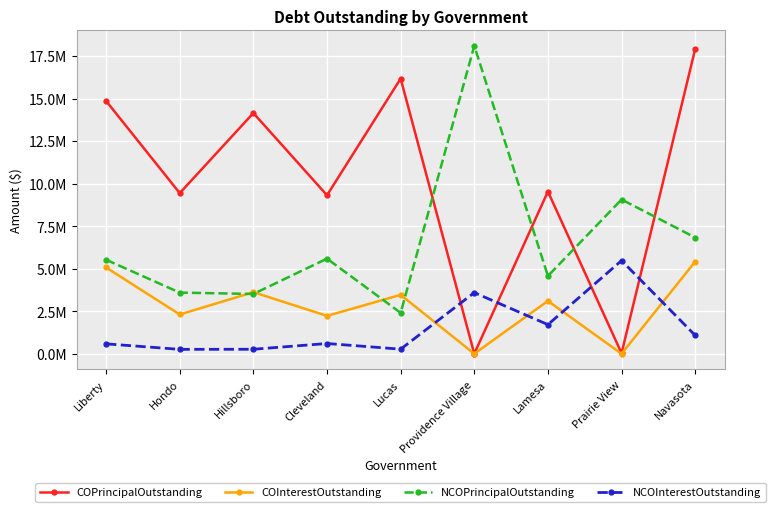

What are all the series names shown in the legend?

COPrincipalOutstanding, COInterestOutstanding, NCOPrincipalOutstanding, NCOInterestOutstanding